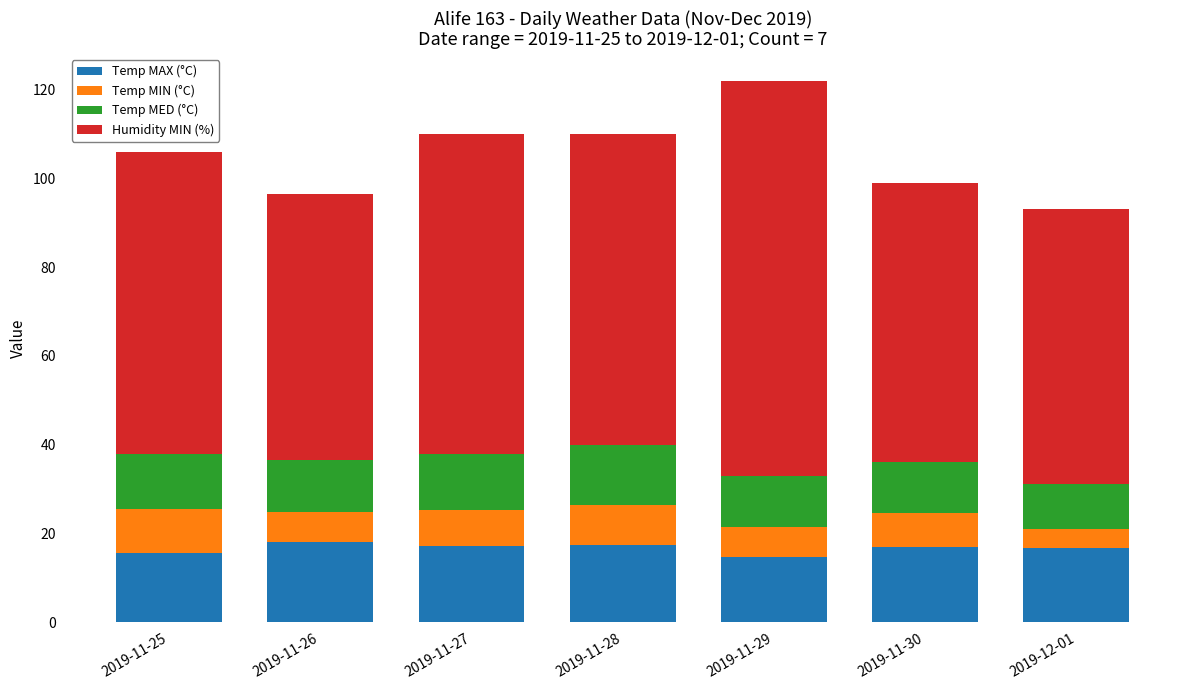

What are all the series names shown in the legend?

Temp MAX (°C), Temp MIN (°C), Temp MED (°C), Humidity MIN (%)